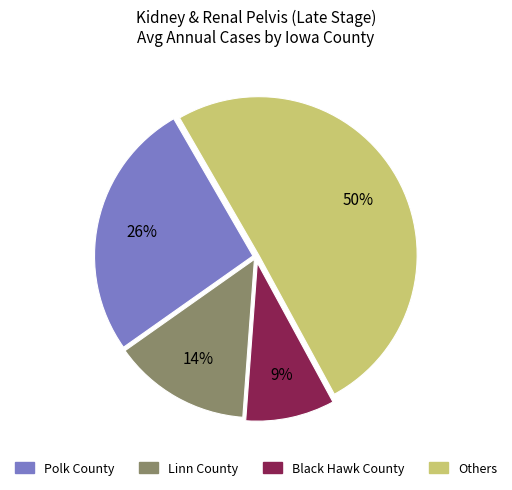

Count the number of slices in the pie.

4